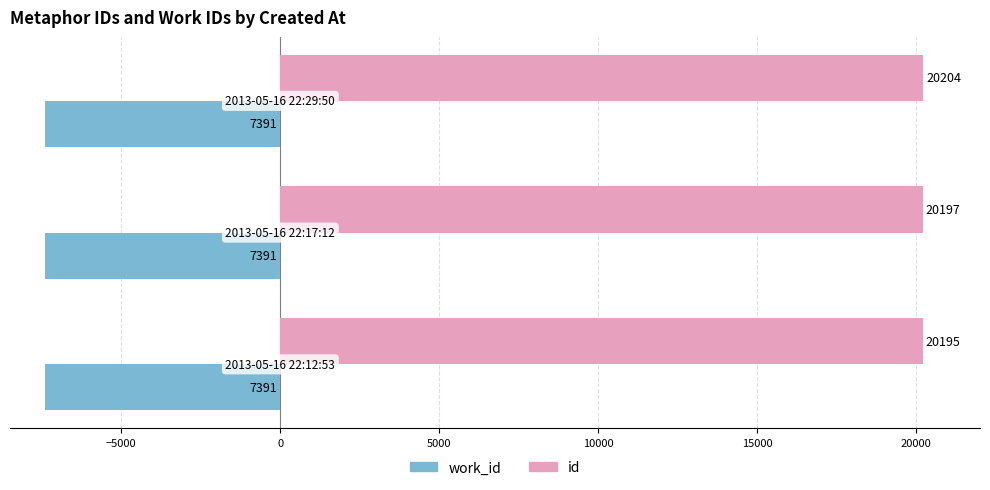

Rank the series by their maximum value, from lowest to highest.

work_id, id